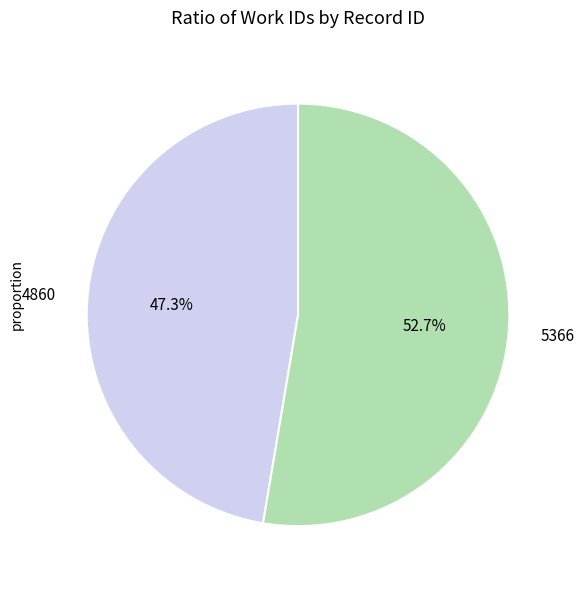

To the nearest percent, what is the combined percentage of 5366 and 4860?

100%